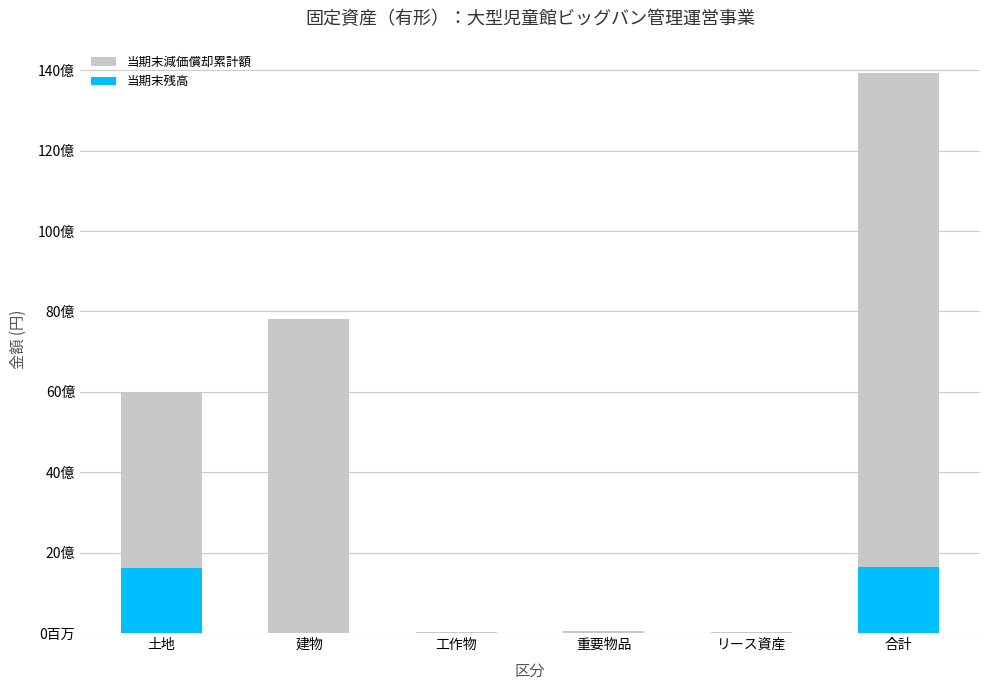

Is it true that 当期末残高 equals 422465554 at 合計?

False